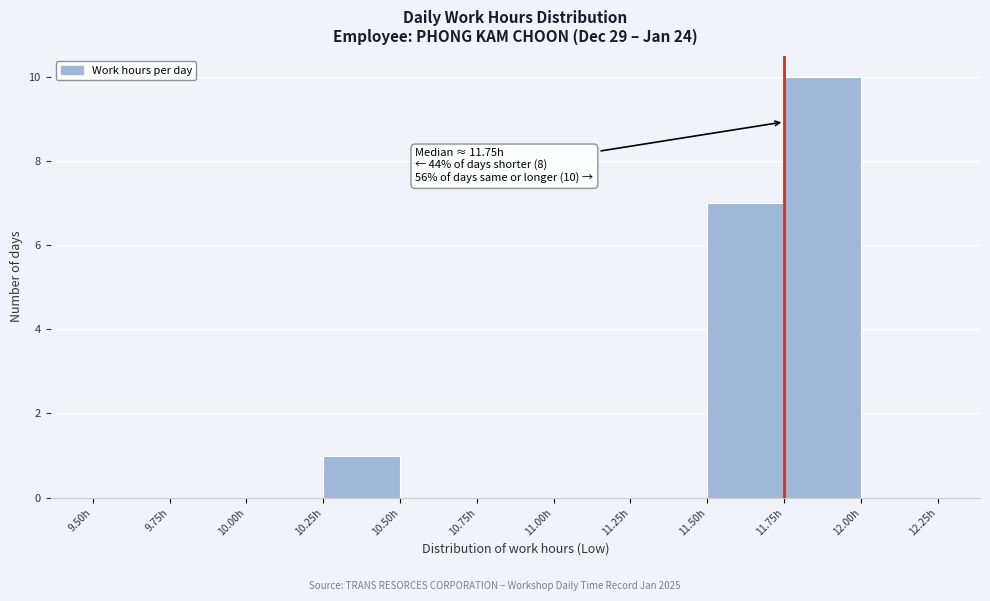

Over which range of the x-axis is the bar tallest?

11.75 to 12.00